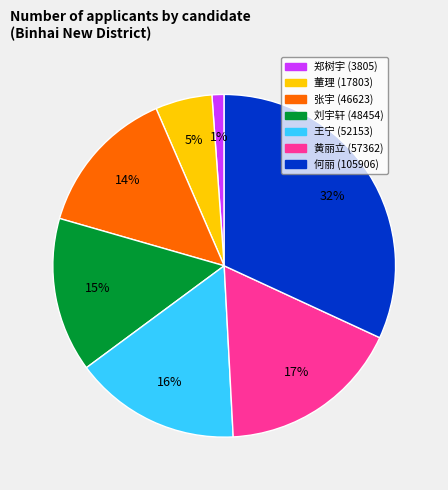

Combined, do 王宁 (52153) and 何丽 (105906) account for over 50%?

No